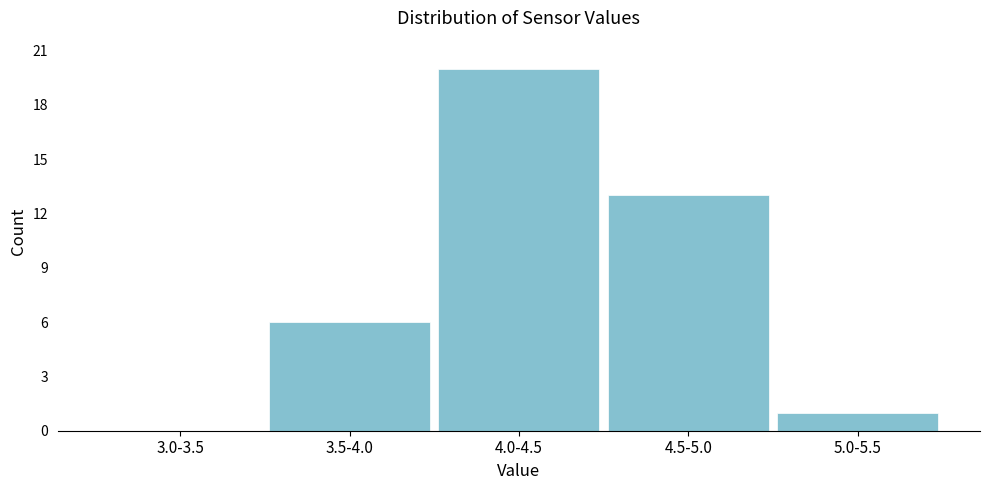

Reading left to right, list all the values displayed in this chart.

3.0-3.5=0	3.5-4.0=6	4.0-4.5=20	4.5-5.0=13	5.0-5.5=1